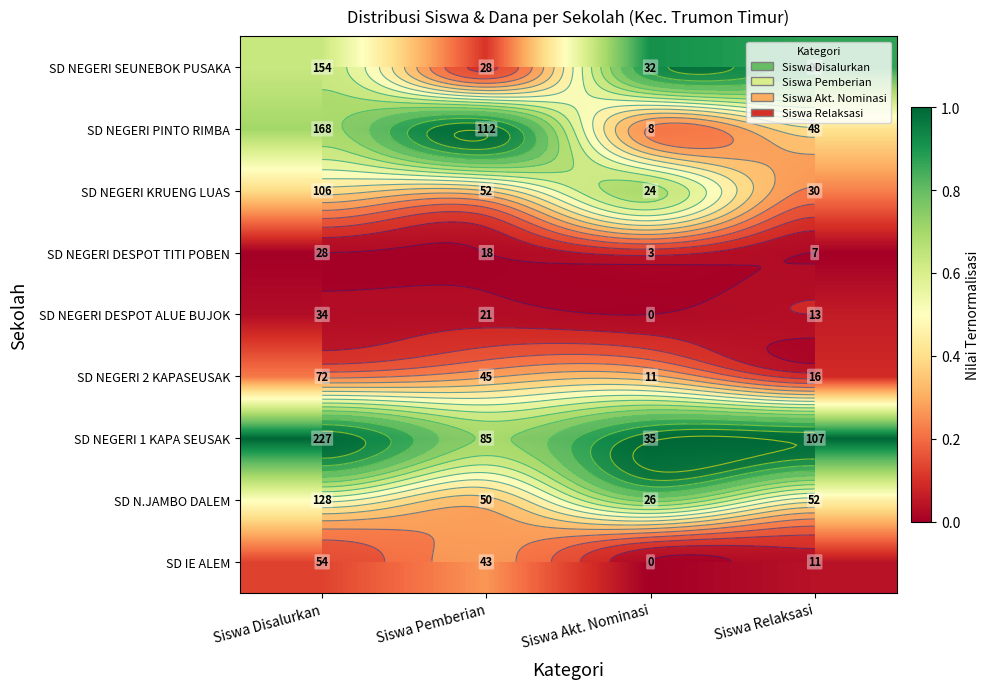

At how many categories does at least one series exceed 0?

4